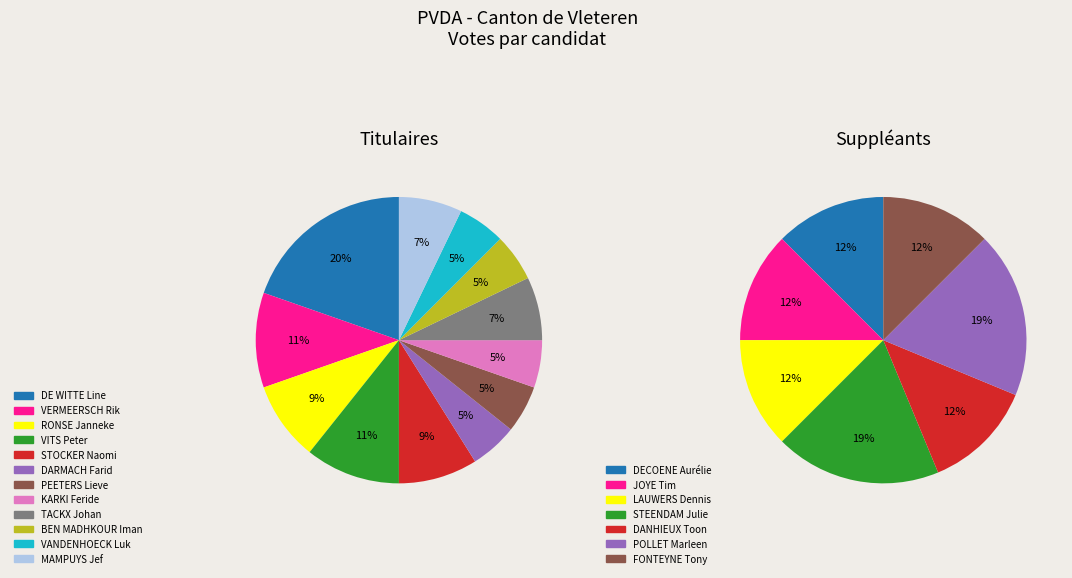

The 9 slice represents 0% of the pie. True or false?

True